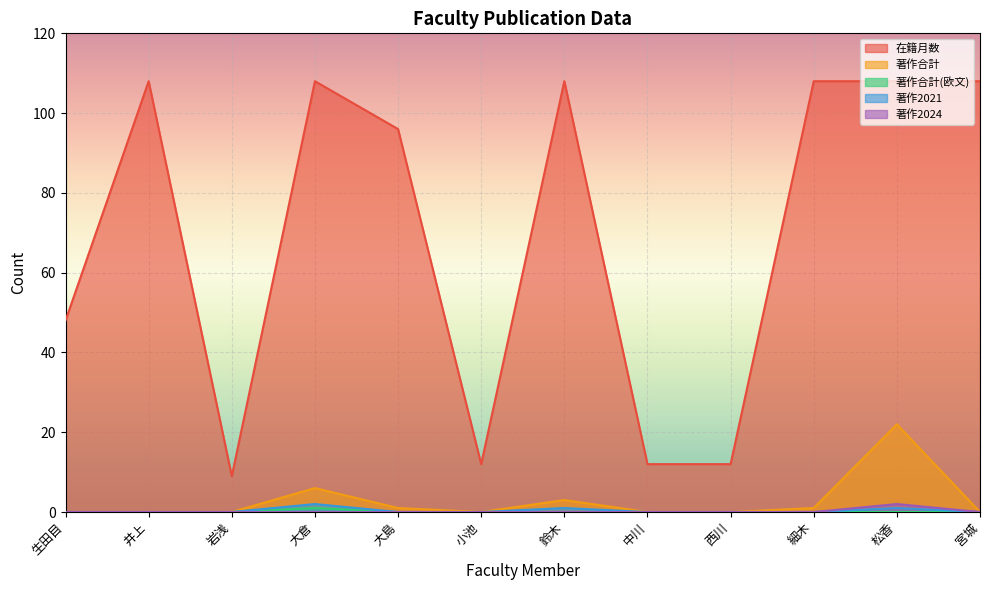

List the labels in order of 在籍月数 value, largest first.

井上, 大倉, 鈴木, 細木, 松香, 宮城, 大島, 生田目, 小池, 中川, 西川, 岩浅